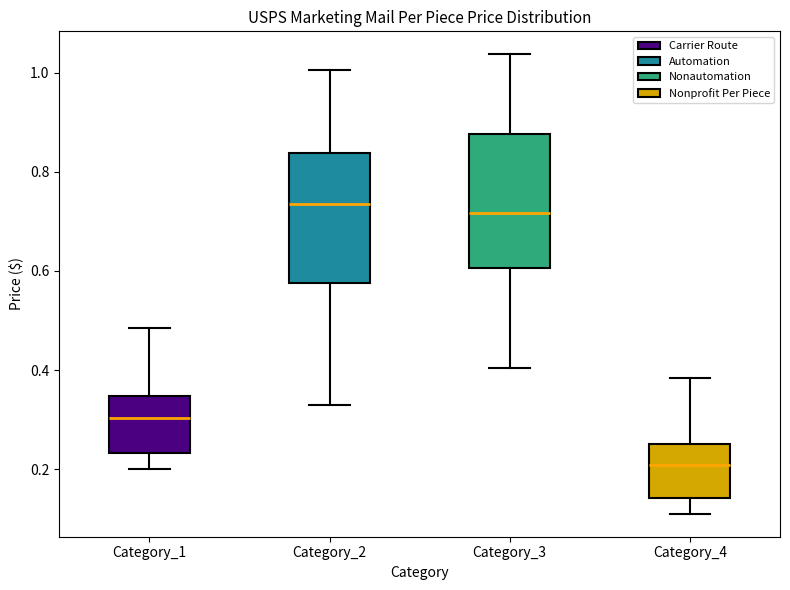

Which box has the lowest median line?

Category_4